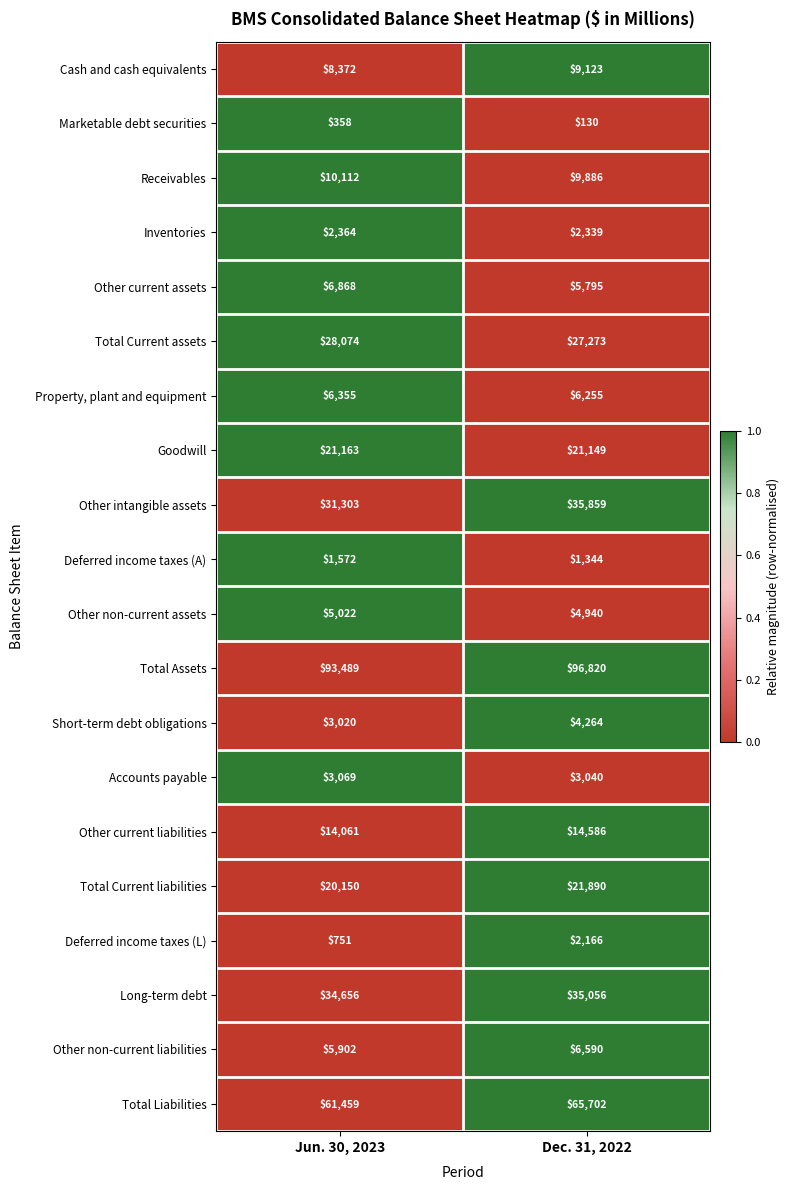

Between Jun. 30, 2023 and Dec. 31, 2022, which series saw the biggest shift?

Other intangible assets